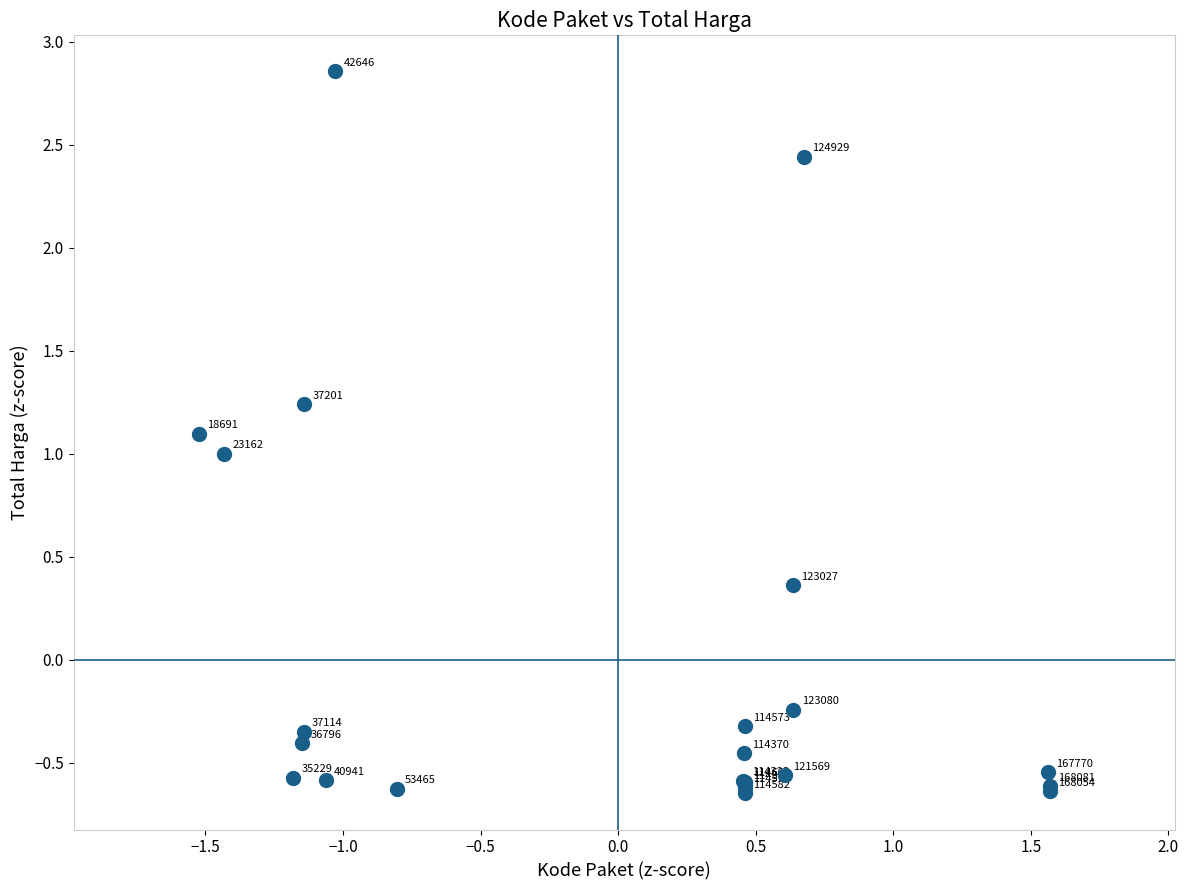

What Y value in the scatter plot is closest to 1?

1.0